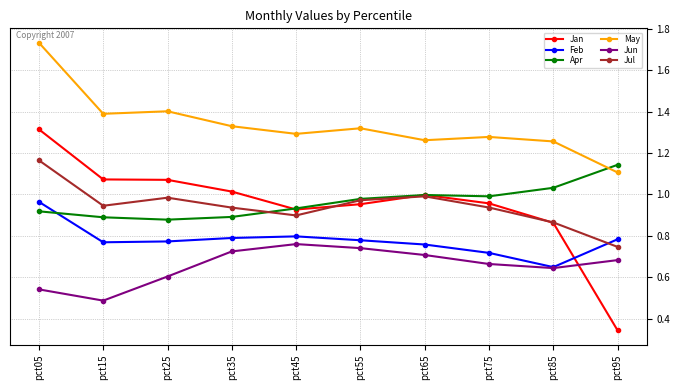

Is it true that Jun equals 0.7 at pct75?

True